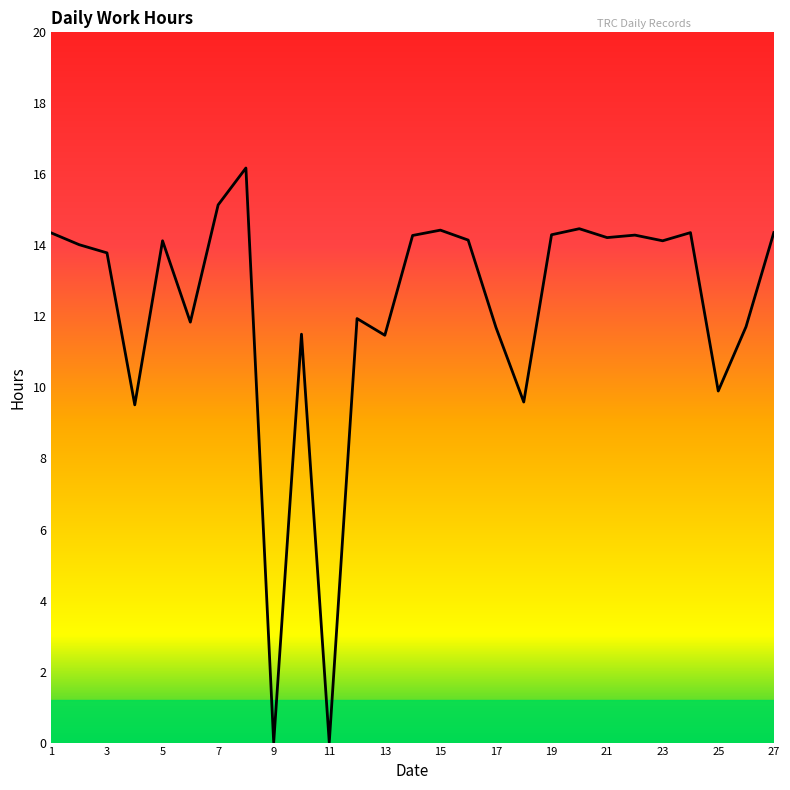

What is the maximum value shown in the chart?

16.2